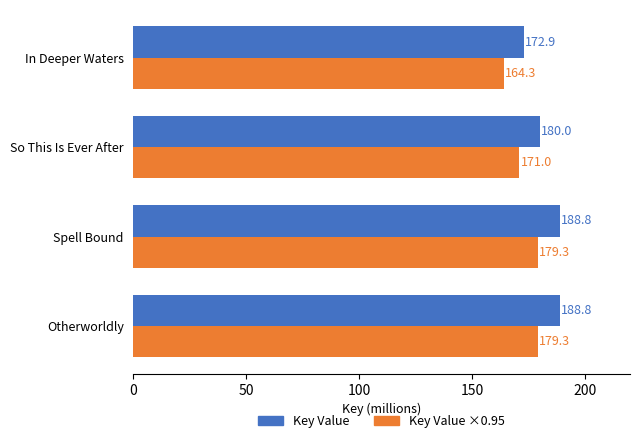

What is the total value across all series at Spell Bound?

368.1